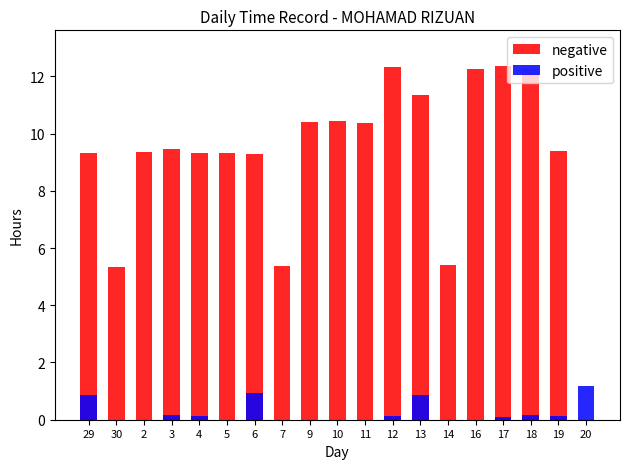

Count the number of data series in this chart.

2